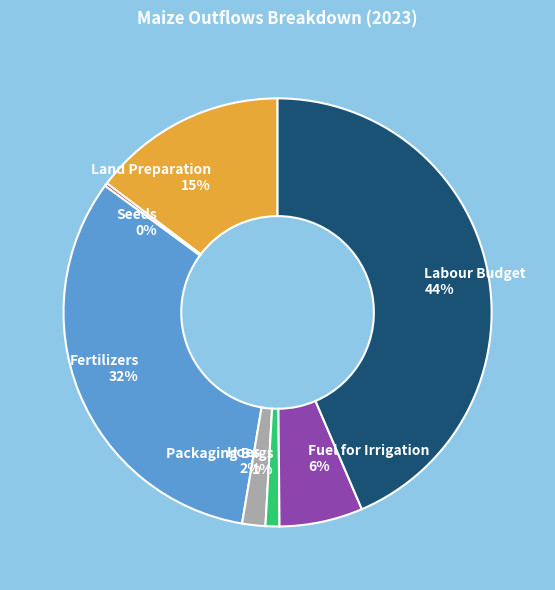

Between Fuel for Irrigation and Fertilizers, which is larger?

Fertilizers